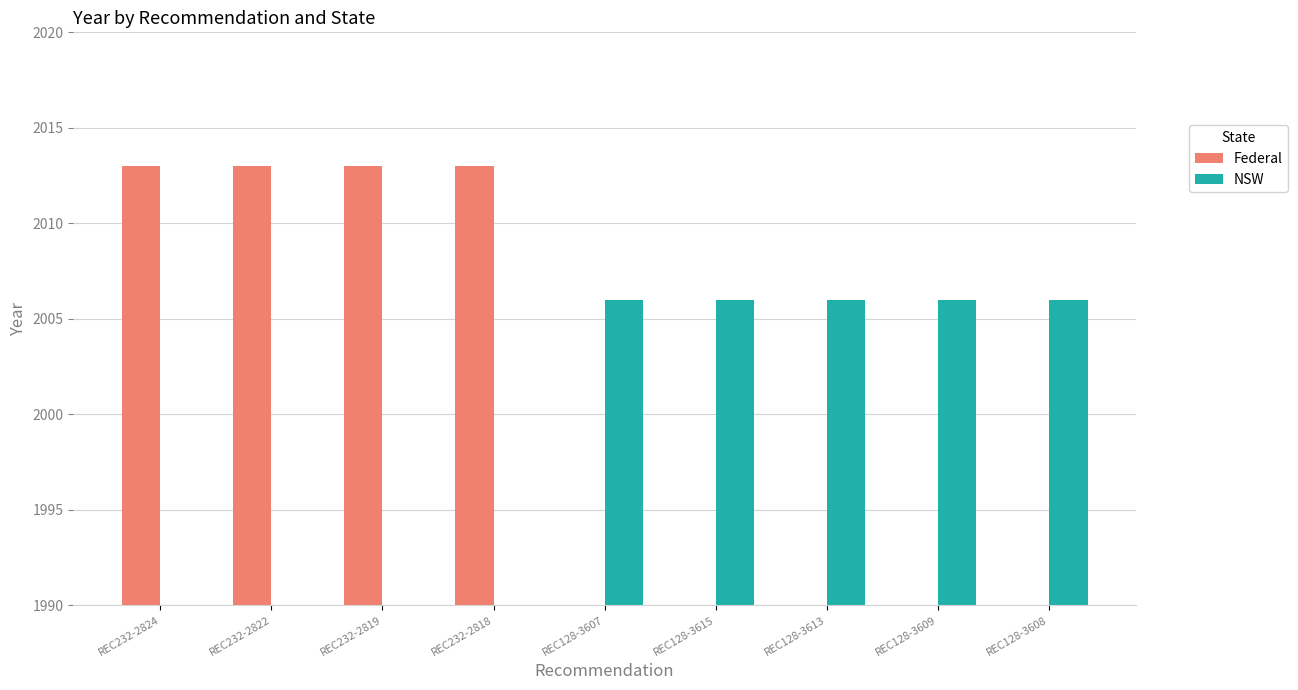

Where is Federal nearest to the value 1006?

REC128-3607